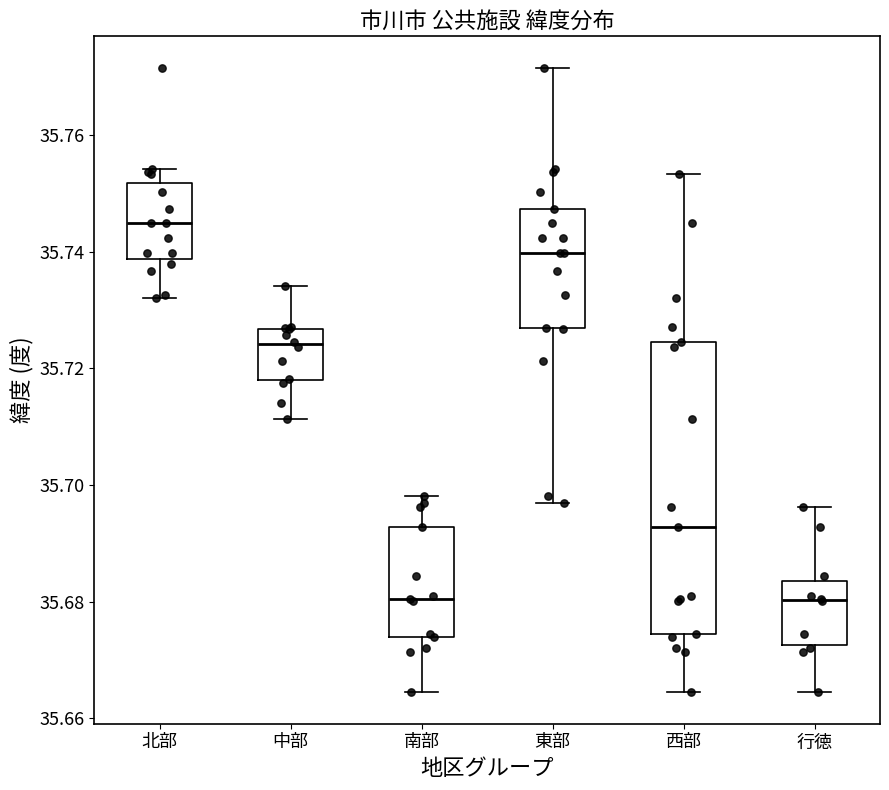

Reading left to right, read every box against the y-axis: the position of its median line, the range the box covers, and the ends of its whiskers. The values are not printed on the chart, so give them approximately, as read against the axis.

北部: median 35.744, box 35.738 to 35.752, whiskers 35.732 to 35.754
中部: median 35.724, box 35.718 to 35.726, whiskers 35.712 to 35.734
南部: median 35.680, box 35.674 to 35.692, whiskers 35.664 to 35.698
東部: median 35.740, box 35.726 to 35.748, whiskers 35.696 to 35.772
西部: median 35.692, box 35.674 to 35.724, whiskers 35.664 to 35.754
行徳: median 35.680, box 35.672 to 35.684, whiskers 35.664 to 35.696